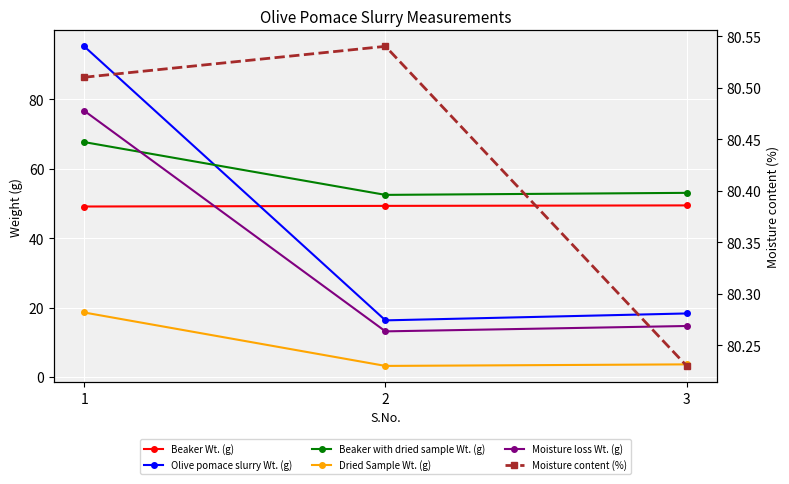

How many categories are shown in the chart?

3